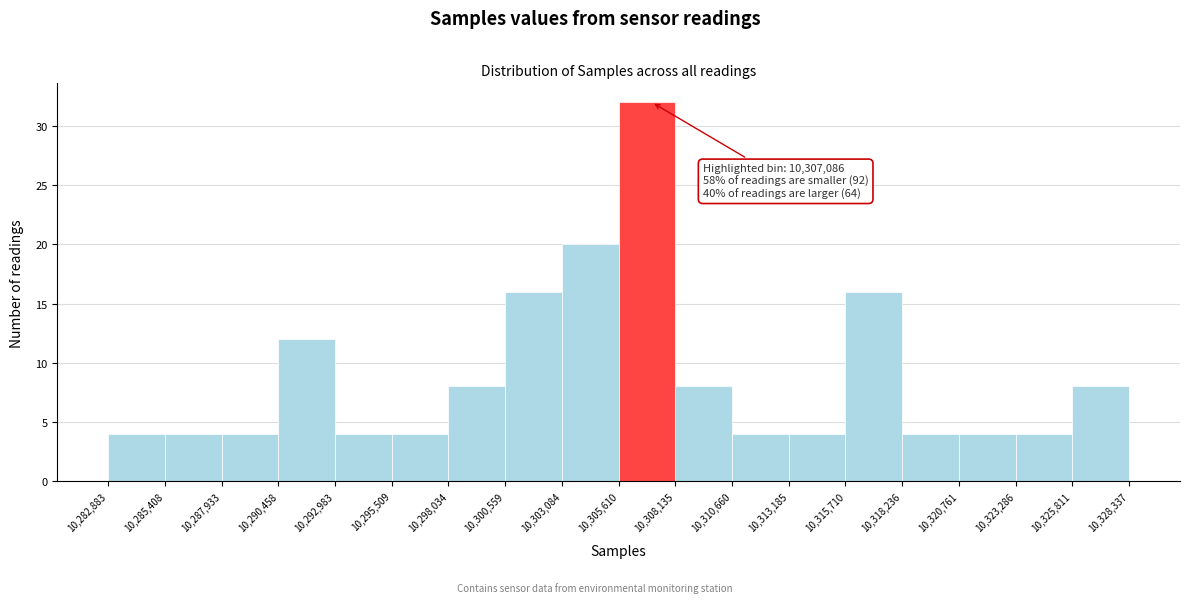

Over which range of the x-axis is the bar tallest?

10,305,610 to 10,308,135